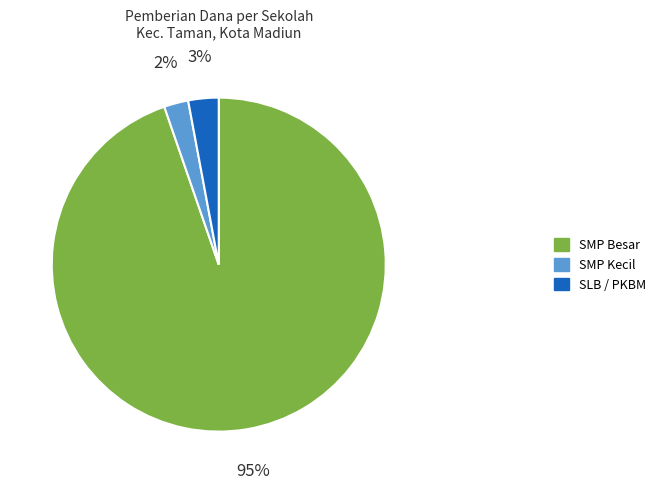

Which has a higher value, SMP Kecil or SLB / PKBM?

SLB / PKBM